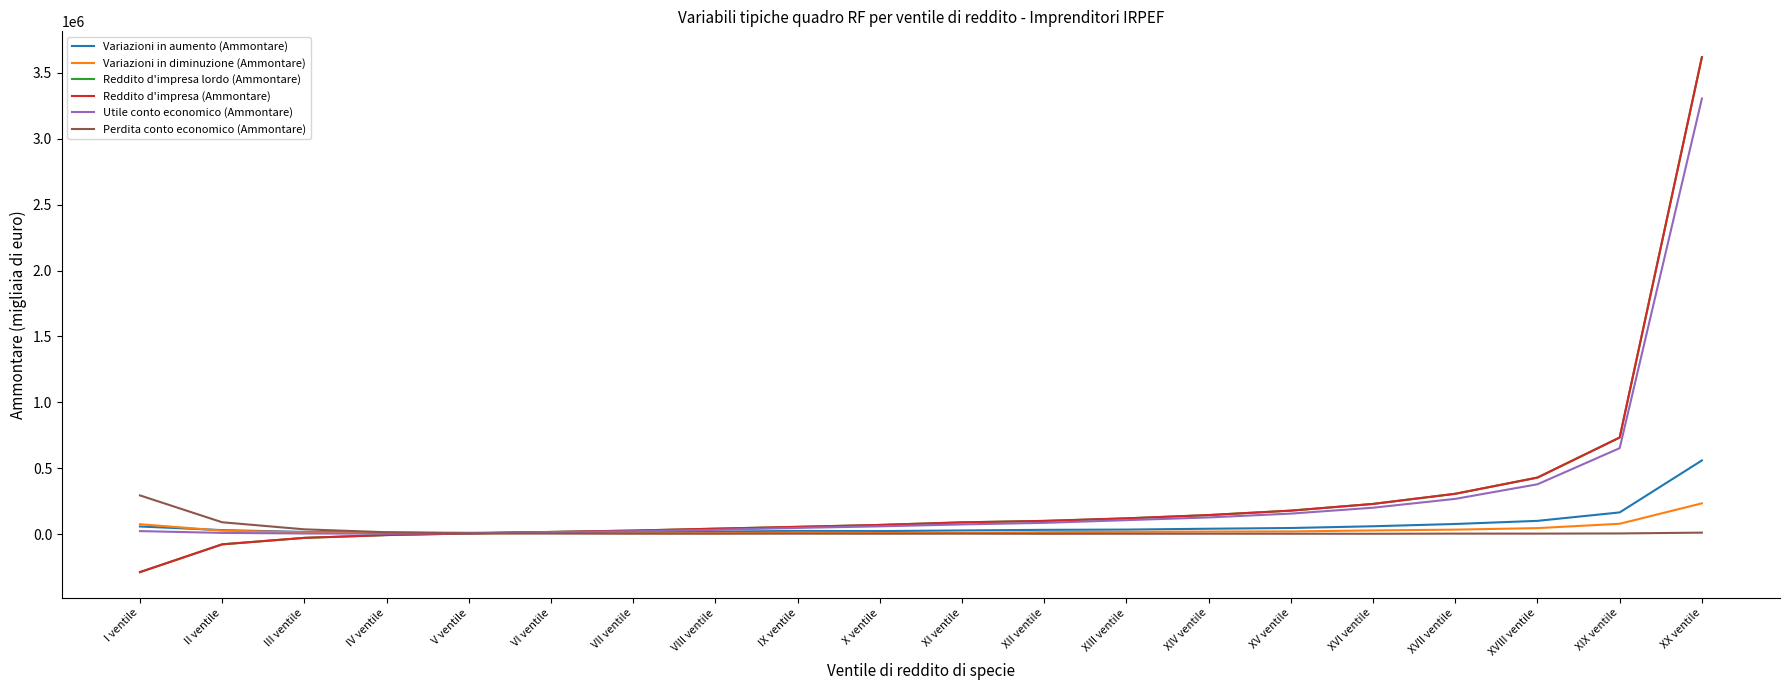

Which category has the lowest value across all series?

I ventile